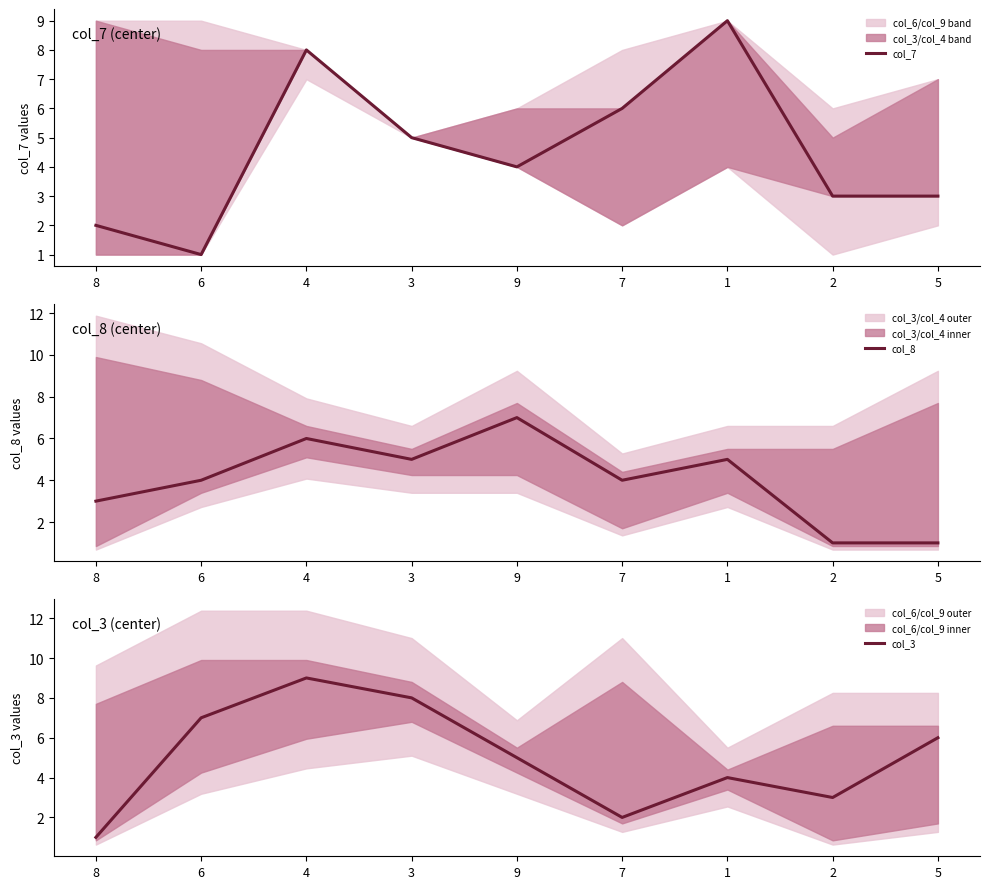

Which series has the largest range (max minus min)?

col_7